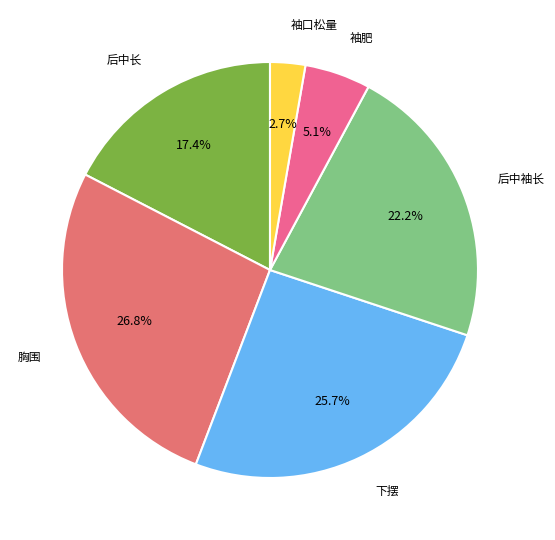

How many slices are in this pie chart?

6